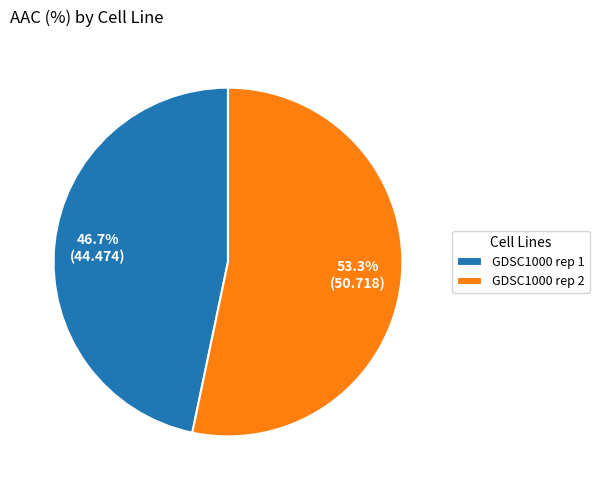

To the nearest percent, what is the difference between the largest and smallest slice percentages?

7%